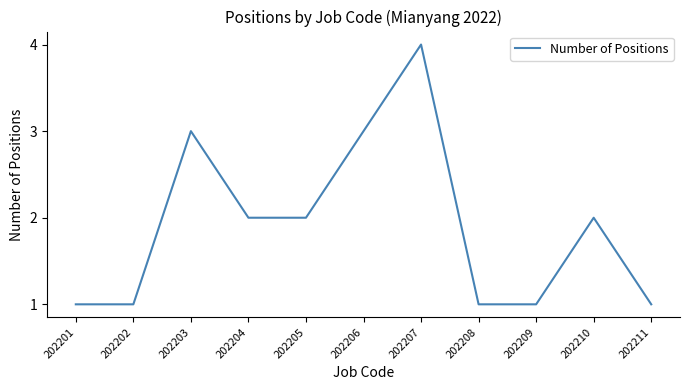

How many values are below 2?

5